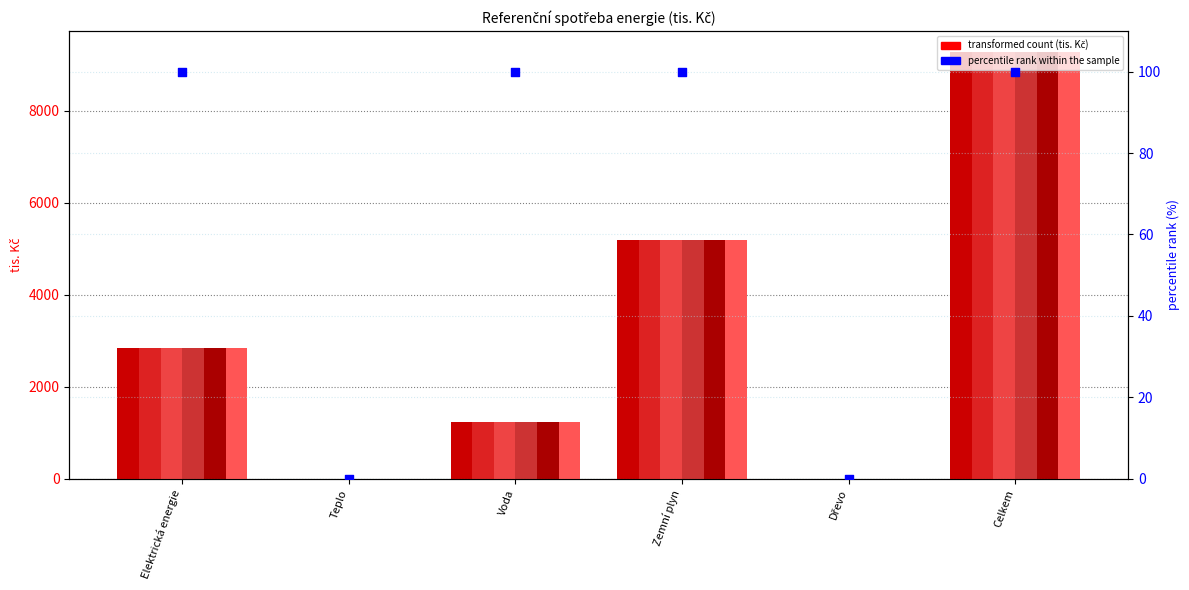

At which category is the sum across all series the highest?

Celkem